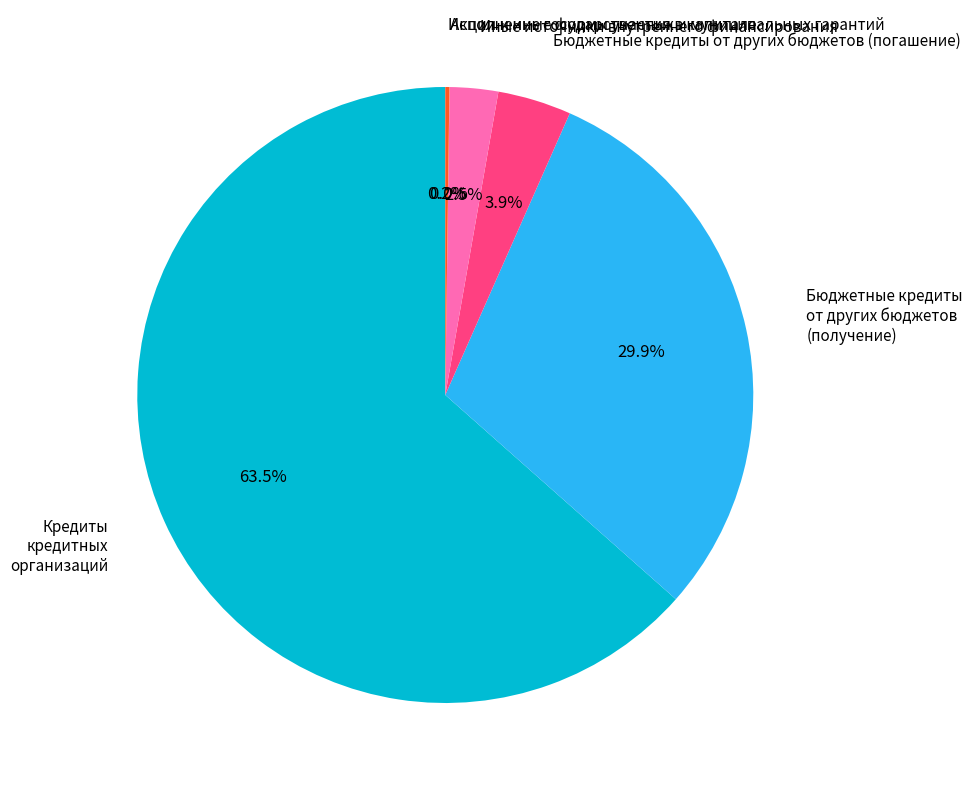

Is there a majority slice in this chart?

Yes